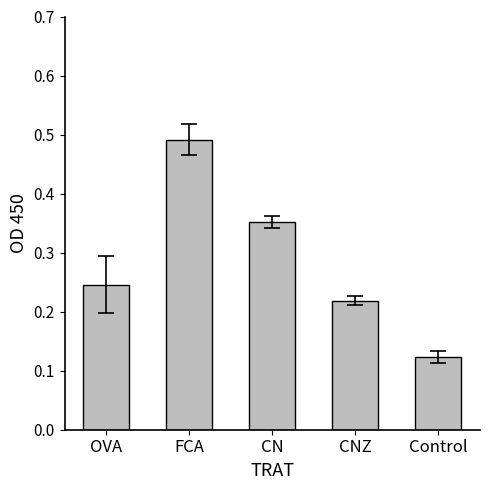

Between Control and CN, which is larger?

CN